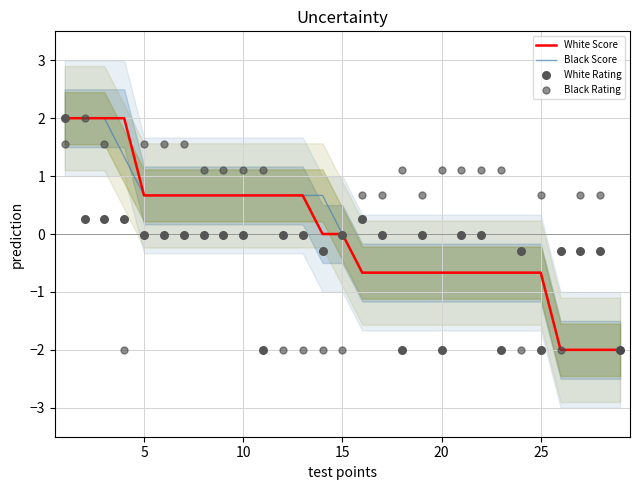

Which series reaches the minimum Y coordinate?

White Score